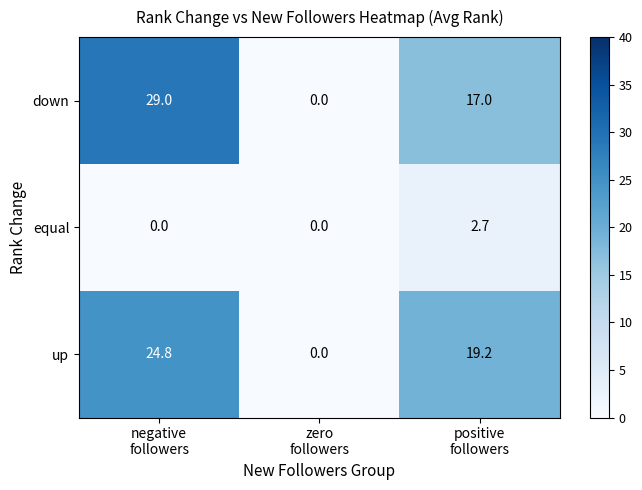

Reading left to right, transcribe all the data shown in this chart.

down: 29.0	0.0	17.0
equal: 0.0	0.0	2.7
up: 24.8	0.0	19.2